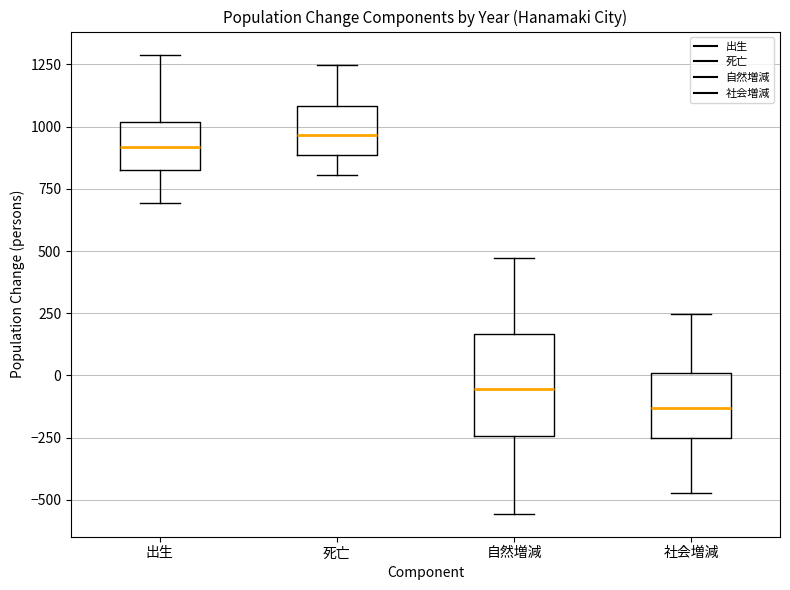

Reading left to right, read every box against the y-axis: the position of its median line, the range the box covers, and the ends of its whiskers. The values are not printed on the chart, so give them approximately, as read against the axis.

出生: median 900, box 850 to 1000, whiskers 700 to 1300
死亡: median 950, box 900 to 1100, whiskers 800 to 1250
自然増減: median -50, box -250 to 150, whiskers -550 to 450
社会増減: median -150, box -250 to 0, whiskers -450 to 250